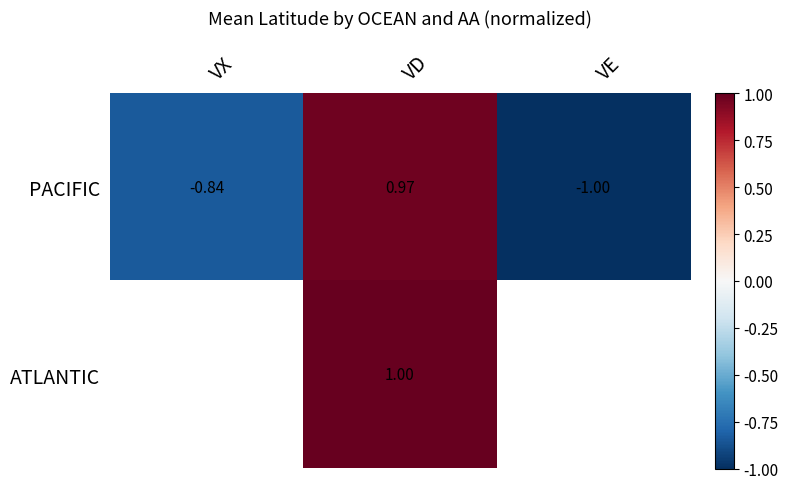

Where does the PACIFIC series first go above 0?

VD